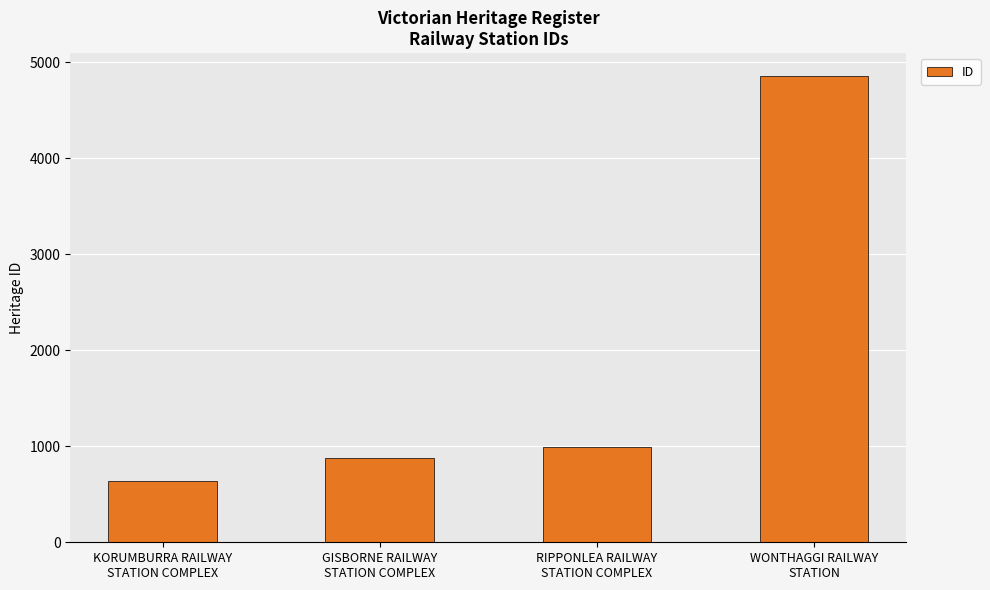

At which category does the chart reach its minimum across all series?

KORUMBURRA RAILWAY
STATION COMPLEX